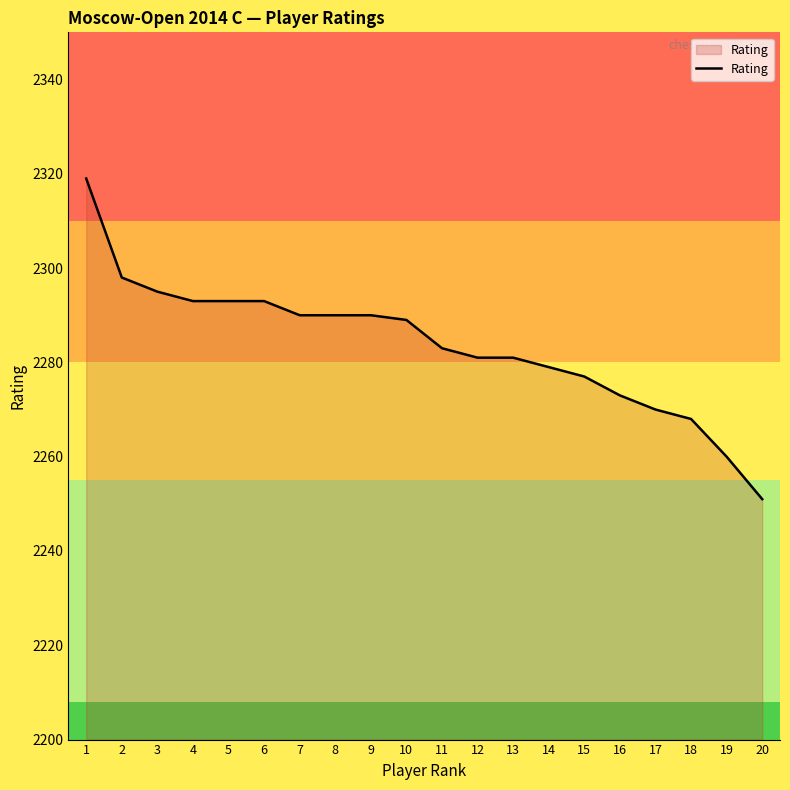

True or false: the data shows 3939 at 17.

False